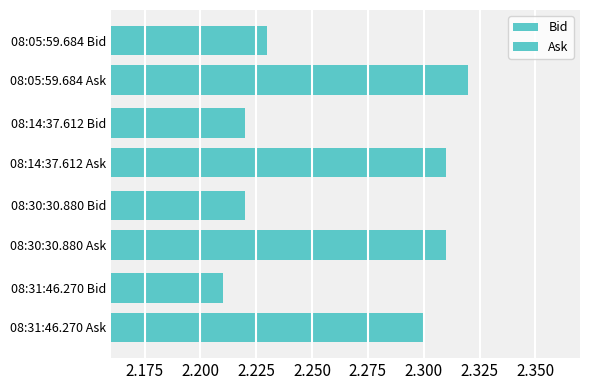

Count the Bid values in the range 2 to 3.

4